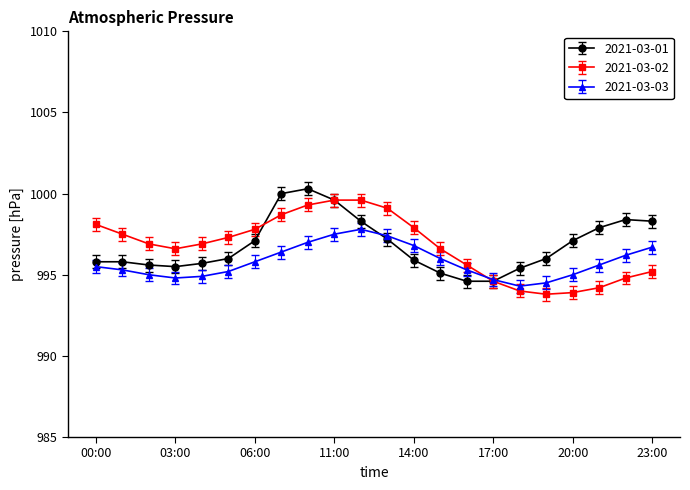

What is the value of the 2021-03-03 point at the 11th from the left?

997.8